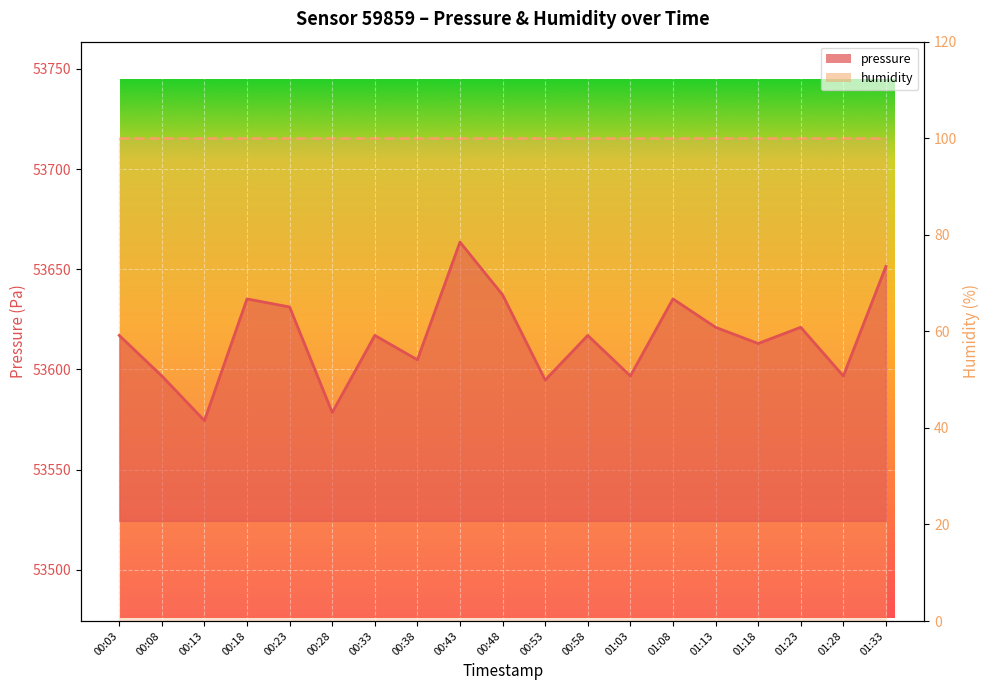

At which label is the value closest to 53619?

00:03